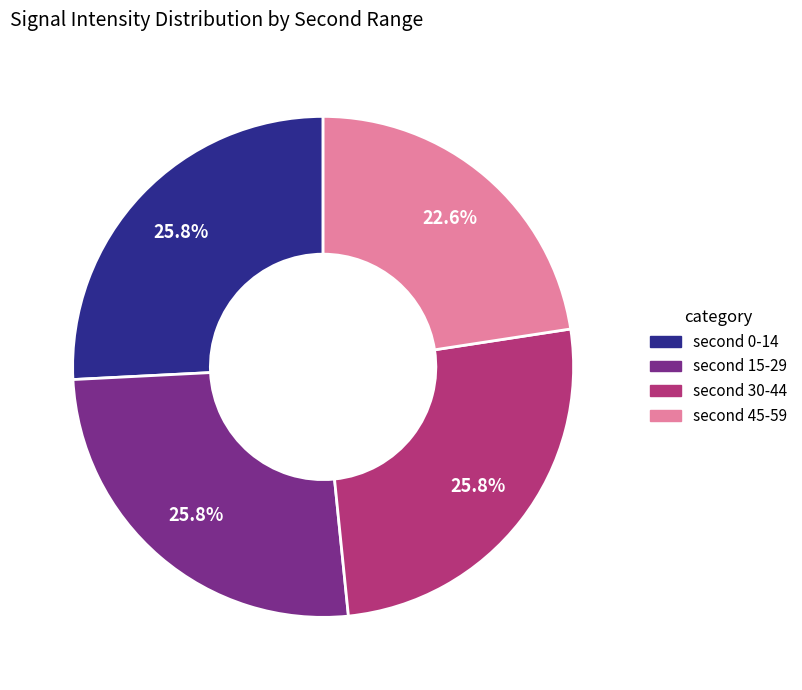

Is there a majority slice in this chart?

No